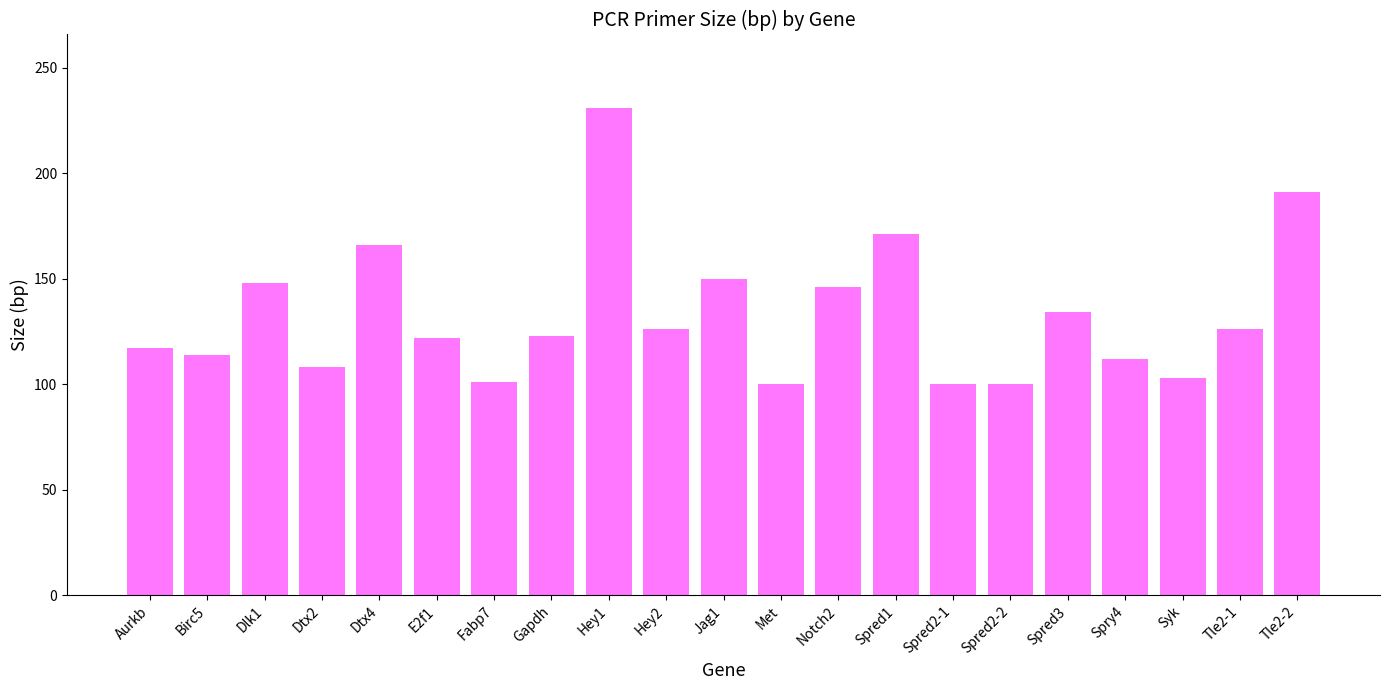

What is the difference between the maximum and minimum values?

131